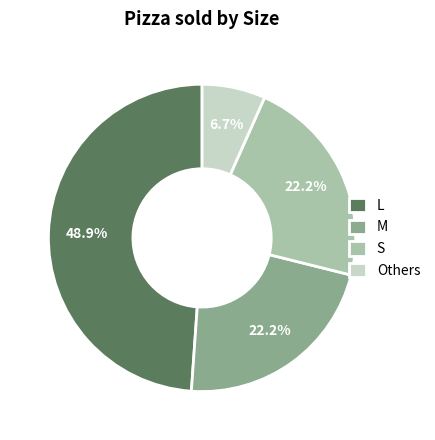

Between Others and M, which is larger?

M